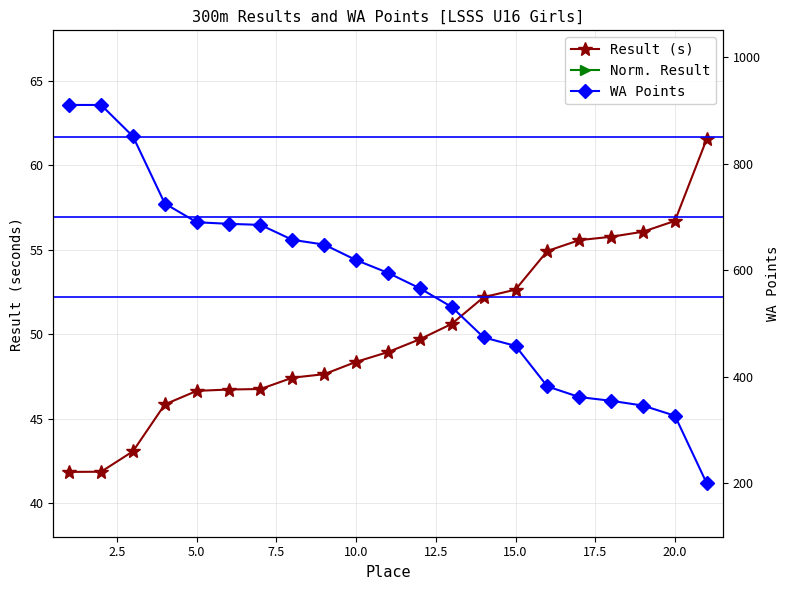

What are all the series names shown in the legend?

Result (s), Norm. Result, WA Points